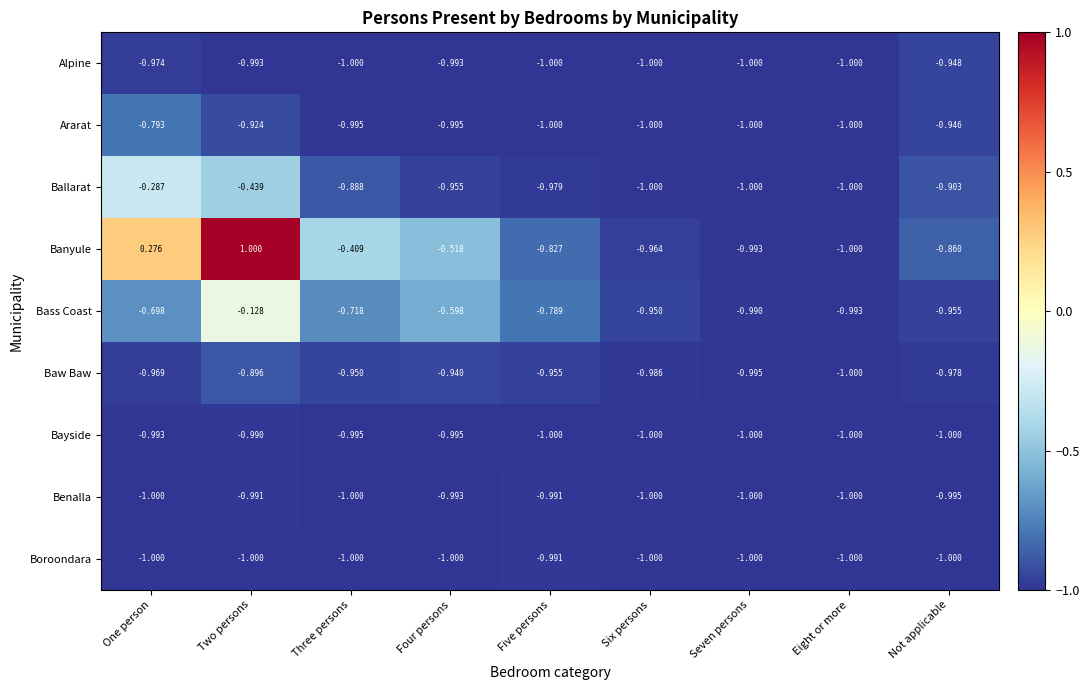

List the labels in order of Bass Coast value, largest first.

Two persons, Four persons, One person, Three persons, Five persons, Six persons, Not applicable, Seven persons, Eight or more